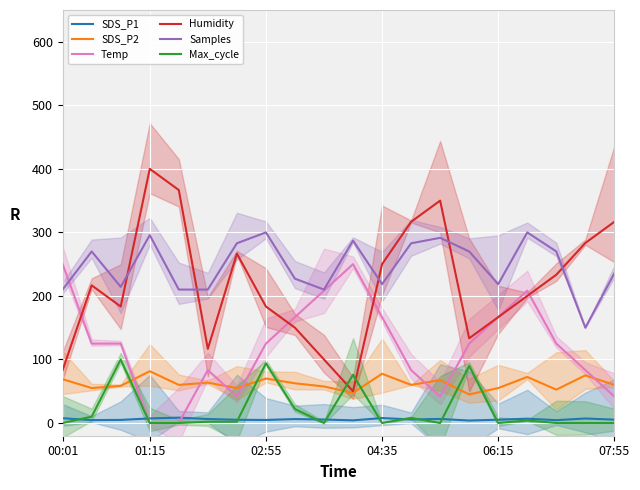

Is this an area chart (filled region under the line)?

No